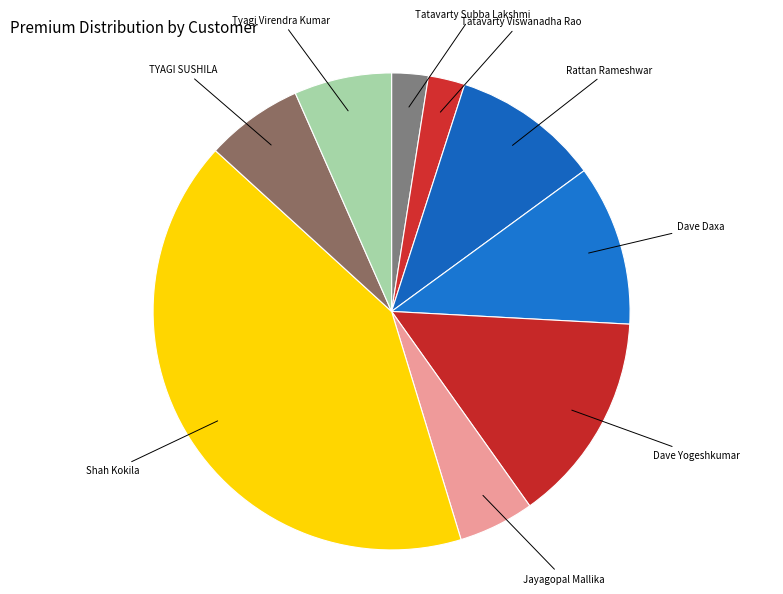

How many slices are in this pie chart?

9